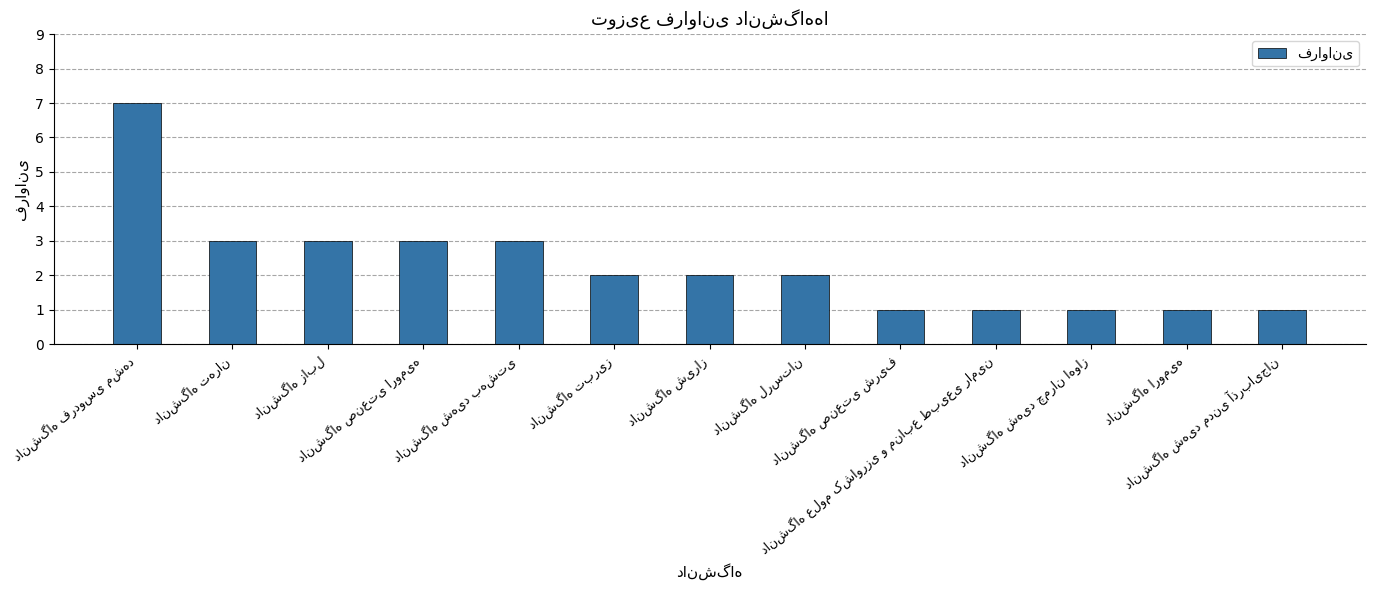

How many categories are shown in the chart?

13